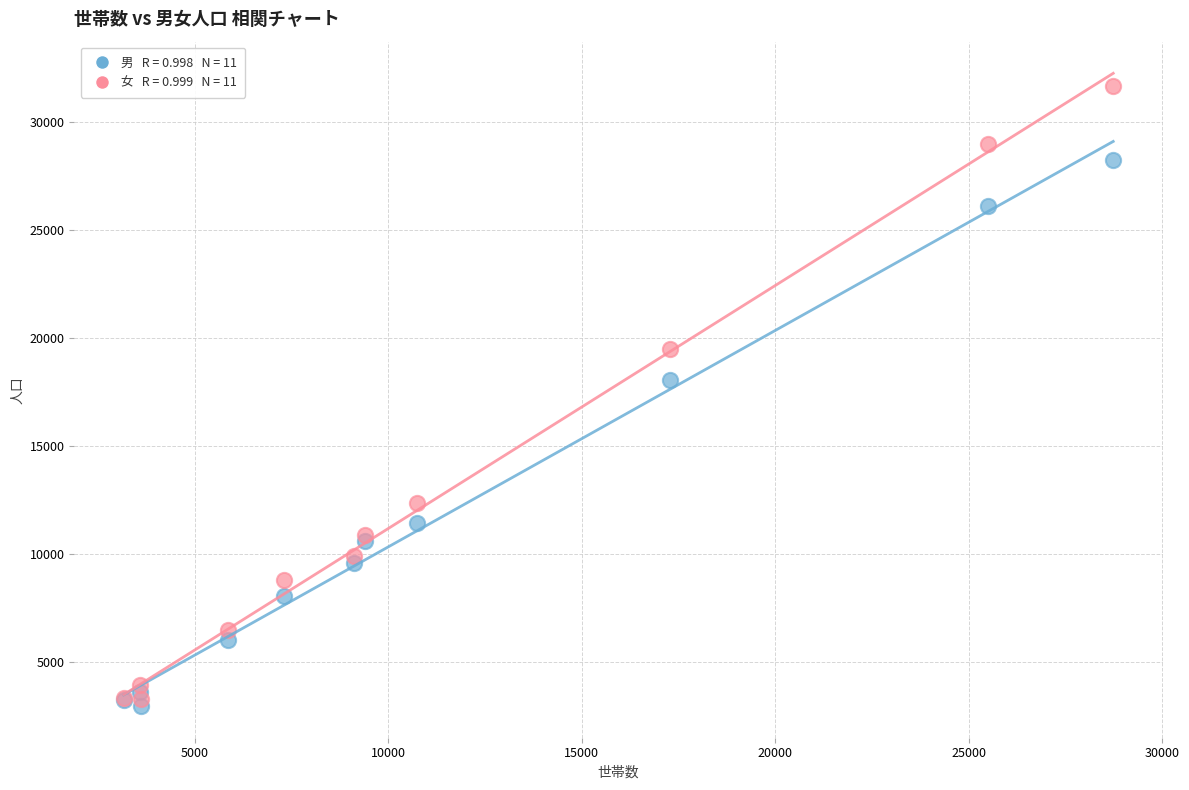

Across all series, what Y value is closest to 17305?

18064